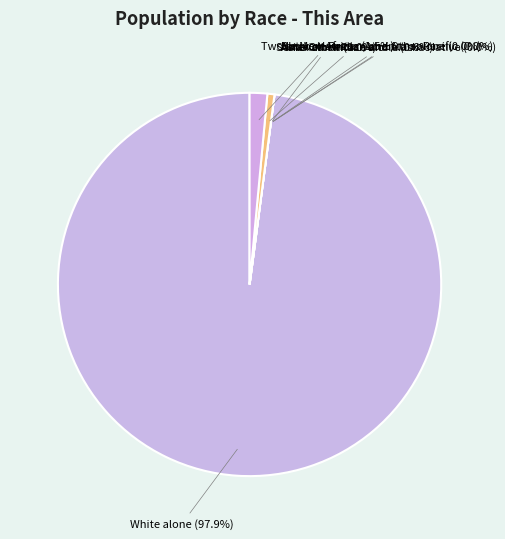

To the nearest percent, what portion does Two or More Races represent?

1%